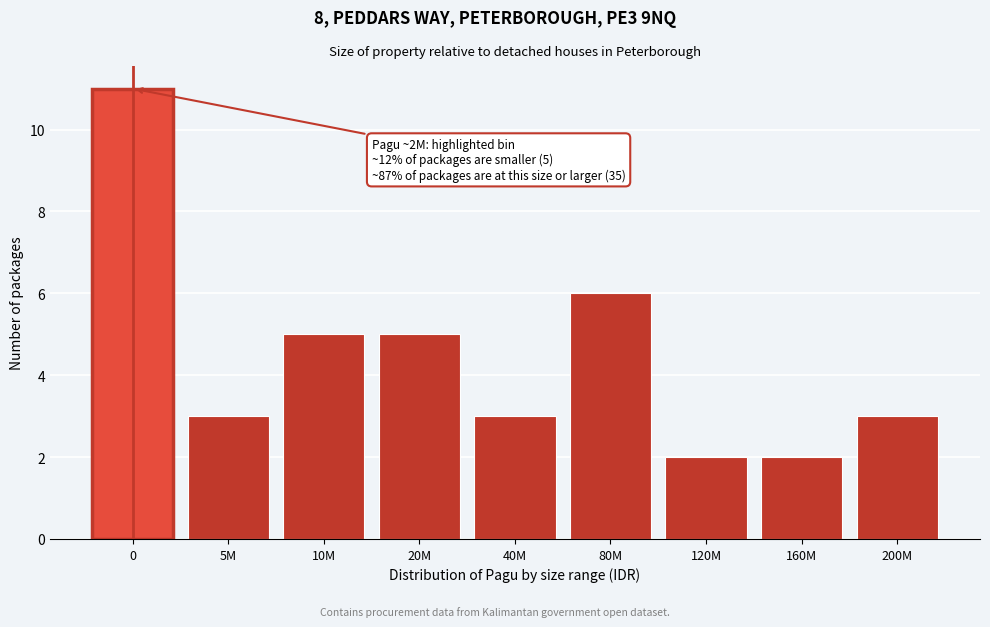

Reading right to left, list all the values displayed in this chart.

200M=3	160M=2	120M=2	80M=6	40M=3	20M=5	10M=5	5M=3	0=11